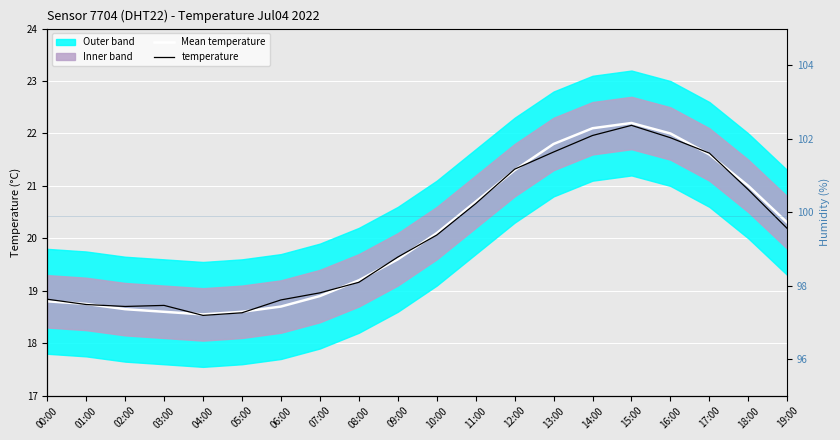

How many data points in temperature are less than 20?

10